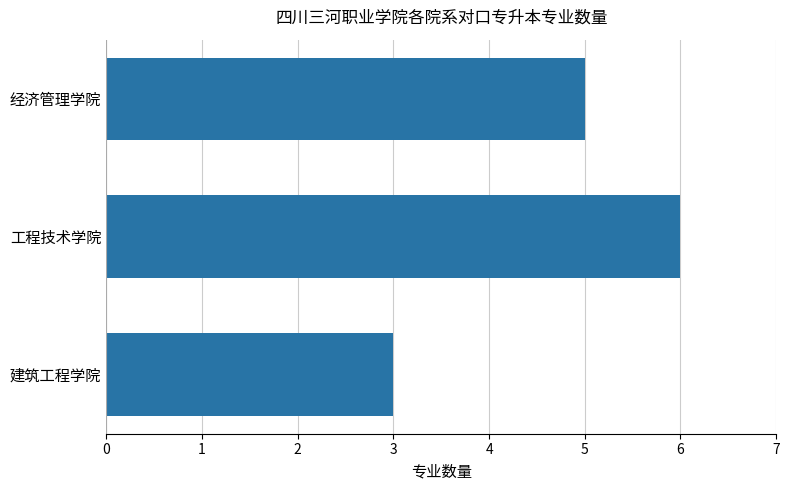

How many values are between 3 and 6?

3